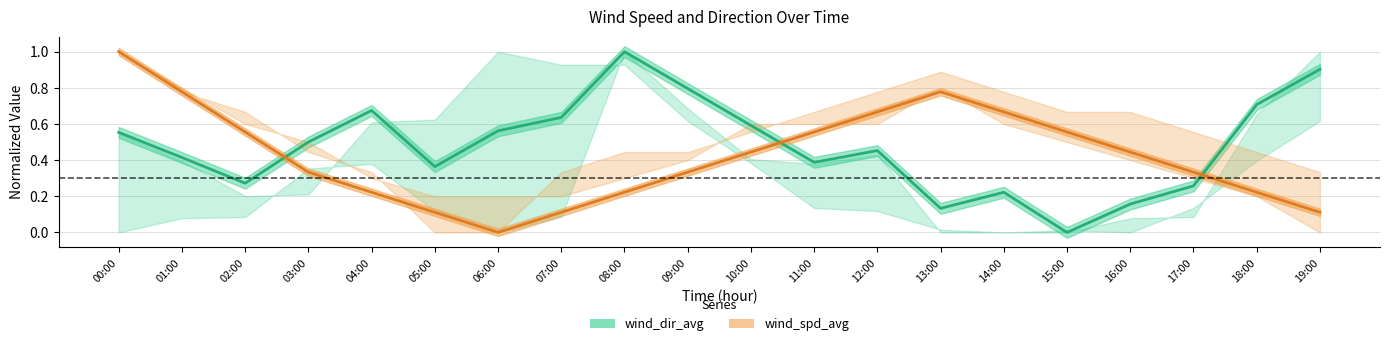

How many wind_spd_avg_center values are between 0 and 1?

20